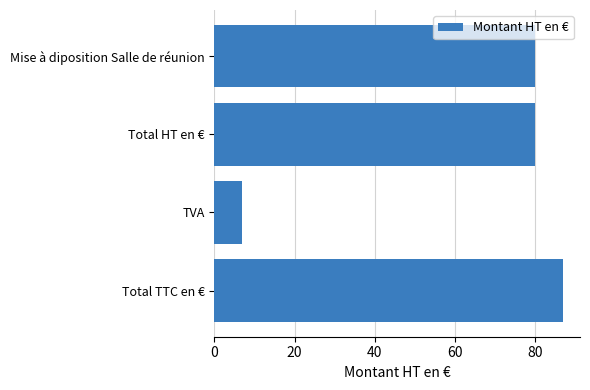

Reading top to bottom, extract all data points from this chart.

80.0	80.0	6.8	86.8